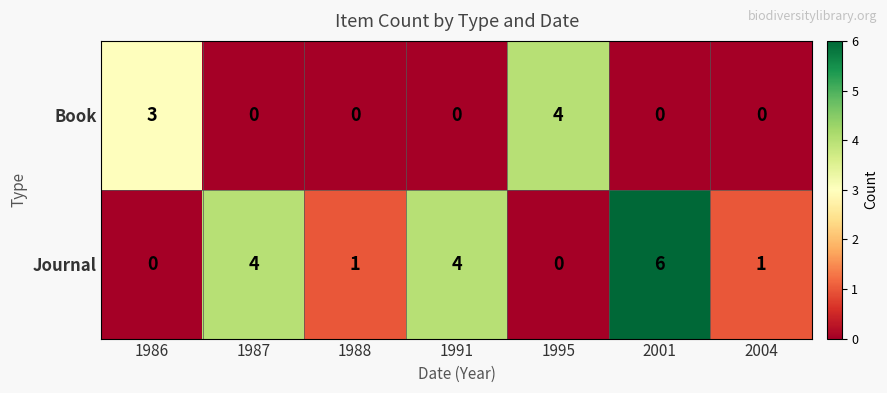

How many Journal values are between 0 and 4?

6